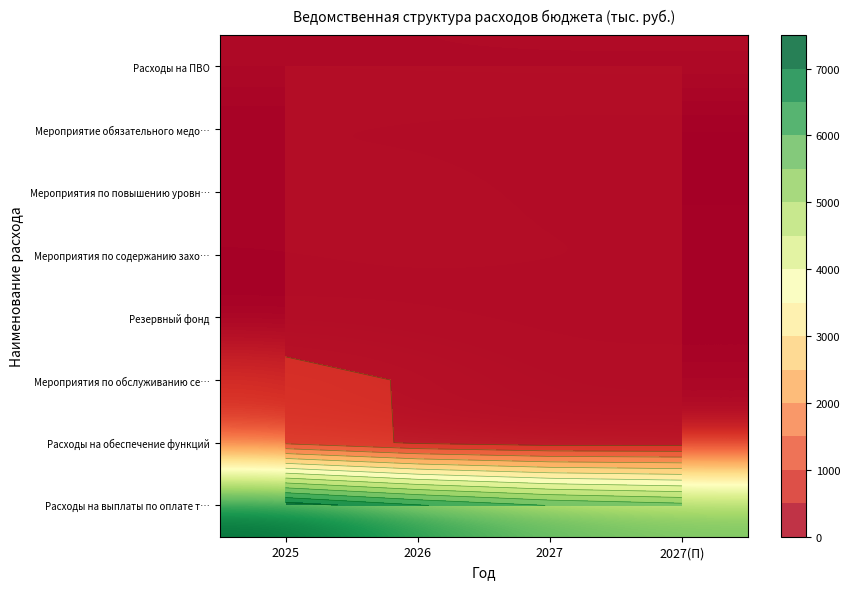

True or false: Мероприятия по содержанию захо… has a value of 79.5 at 2027.

True